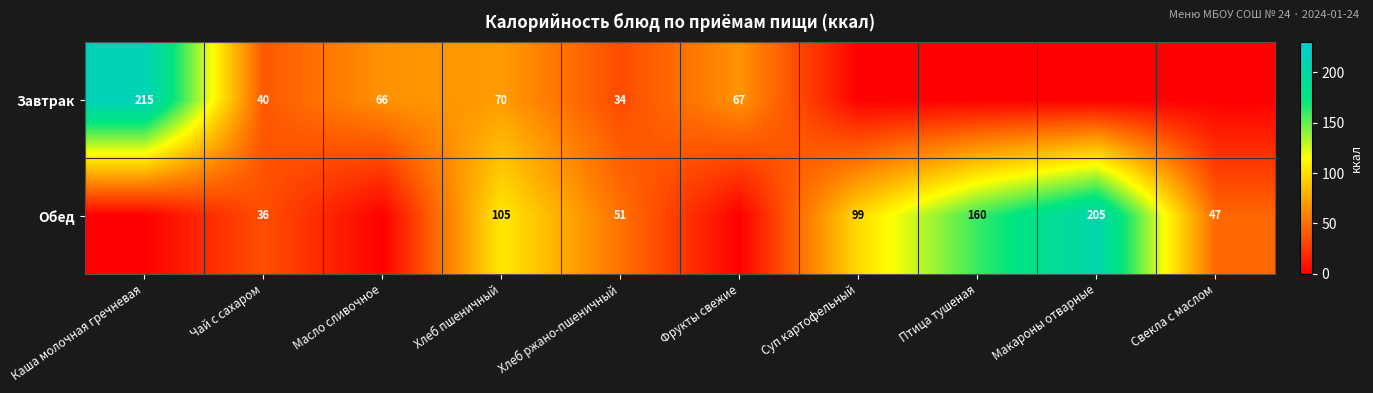

What is the difference between the Обед values at Суп картофельный and Хлеб пшеничный?

6